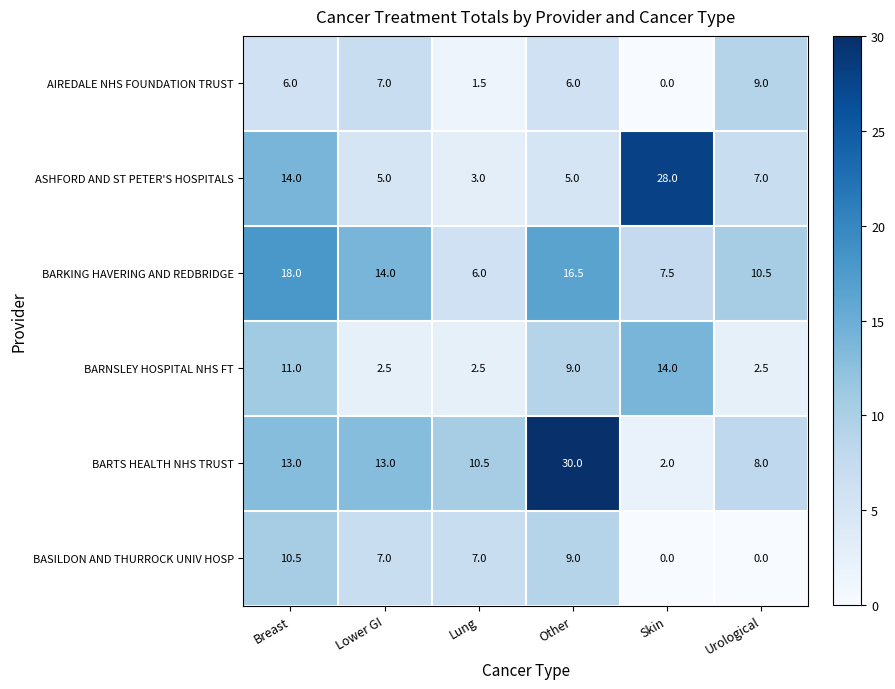

Rank the series by their maximum value, from lowest to highest.

AIREDALE NHS FOUNDATION TRUST, BASILDON AND THURROCK UNIV HOSP, BARNSLEY HOSPITAL NHS FT, BARKING HAVERING AND REDBRIDGE, ASHFORD AND ST PETER'S HOSPITALS, BARTS HEALTH NHS TRUST